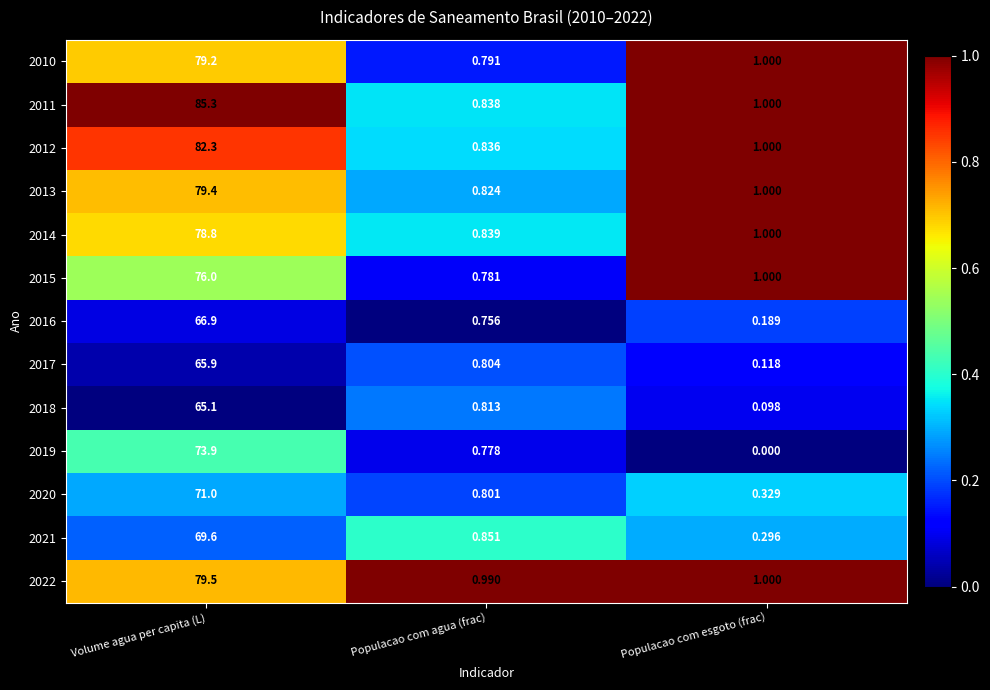

Which series has the largest range (max minus min)?

2011